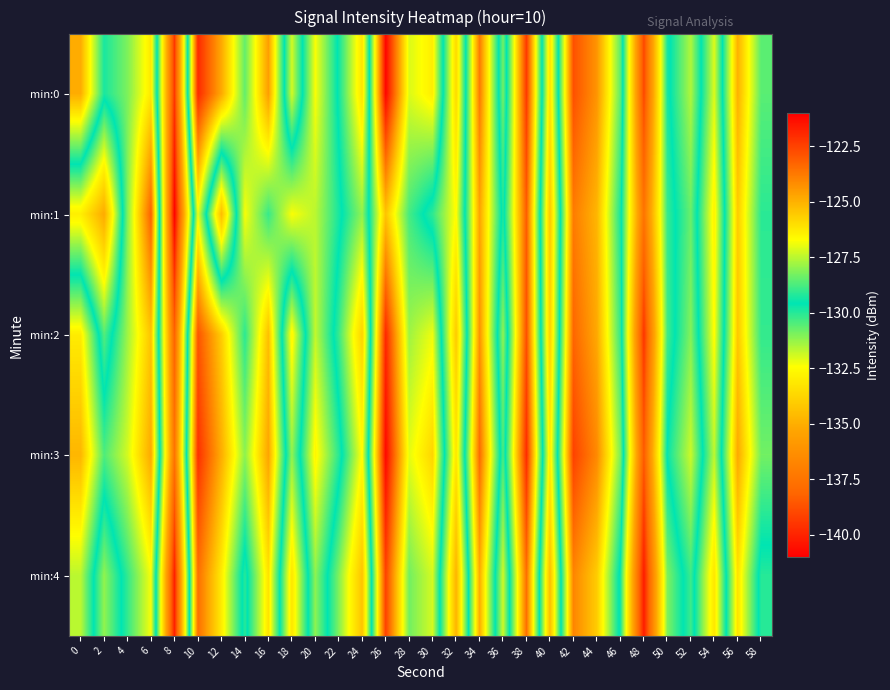

Between 6 and 52, which series saw the biggest shift?

min:1